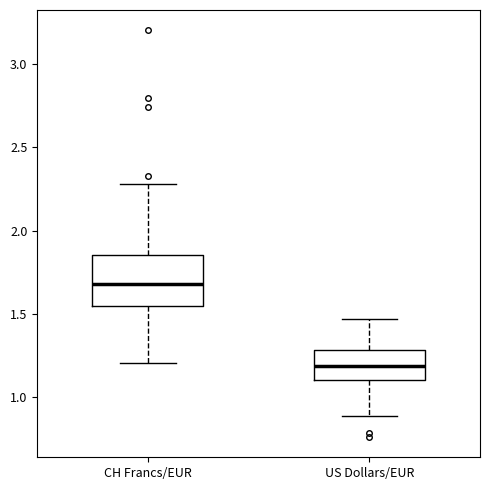

Reading left to right, transcribe this box plot: for each box, give where its median line is, the range the box spans, and where its two whiskers end, as read against the y-axis. The values are not printed on the chart, so give them approximately, as read against the axis.

CH Francs/EUR: median 1.70, box 1.55 to 1.85, whiskers 1.20 to 2.30
US Dollars/EUR: median 1.20, box 1.10 to 1.30, whiskers 0.90 to 1.45